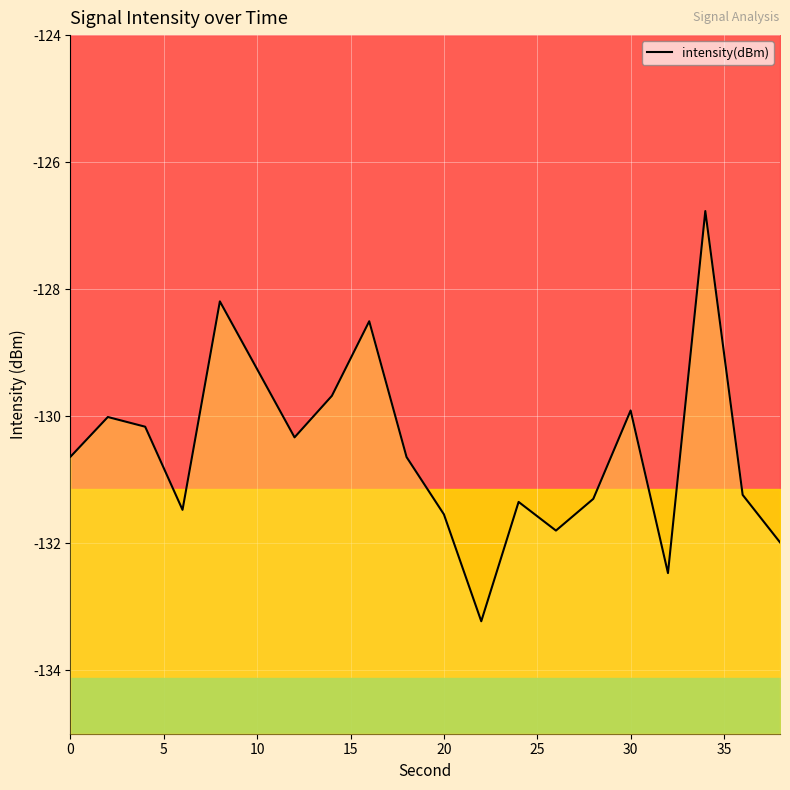

What is the greatest value displayed?

-126.8